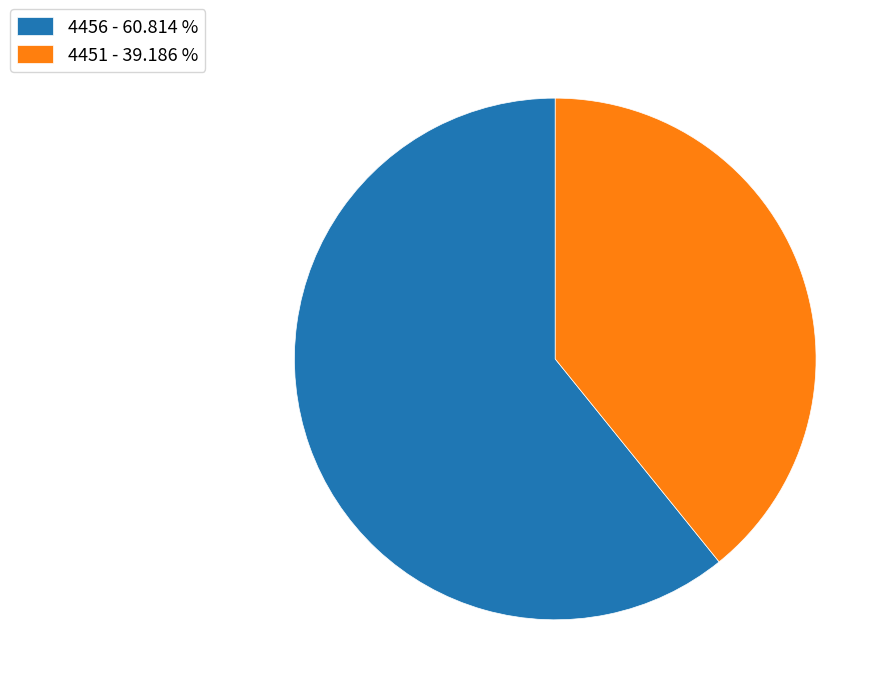

How many segments does this pie chart have?

2